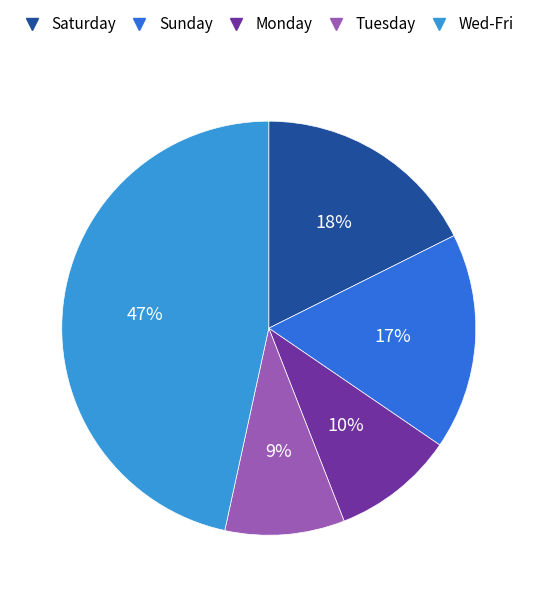

Does any single category account for the majority?

No